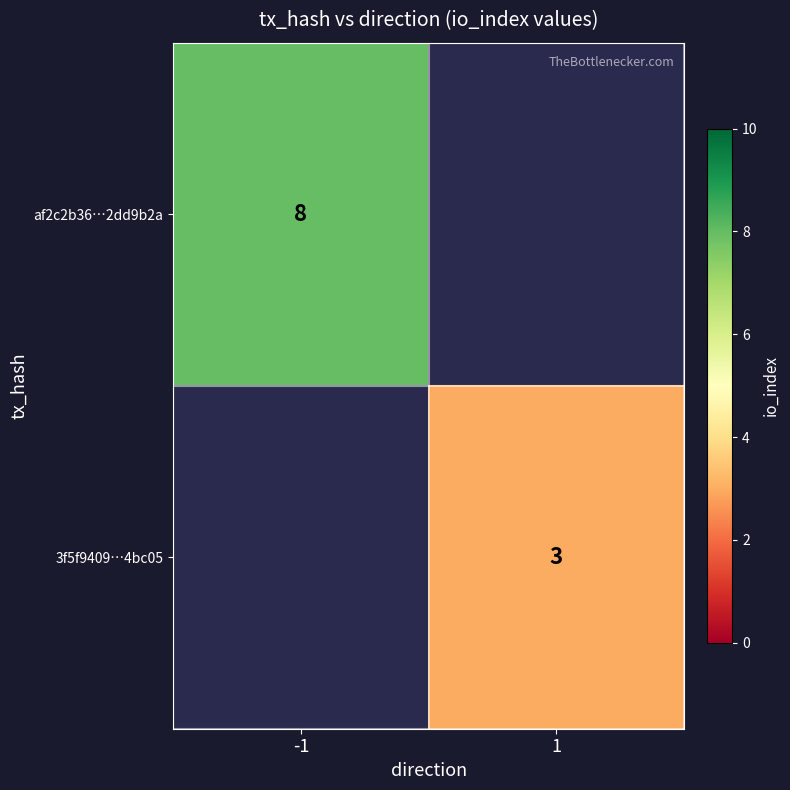

How many data points does each series have?

2